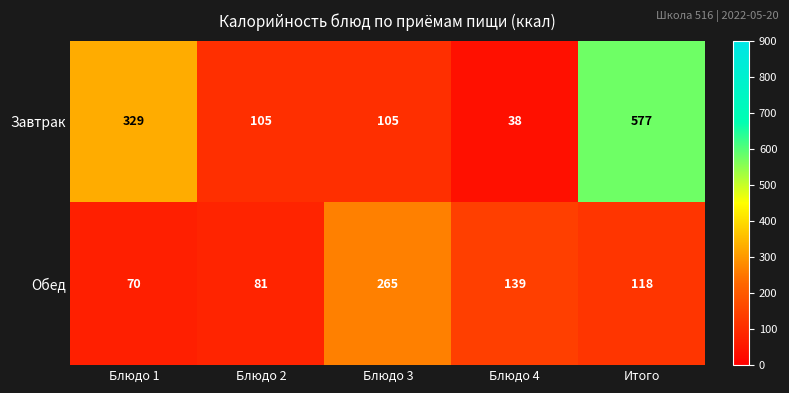

Which series changed the most between Блюдо 2 and Блюдо 3?

Обед